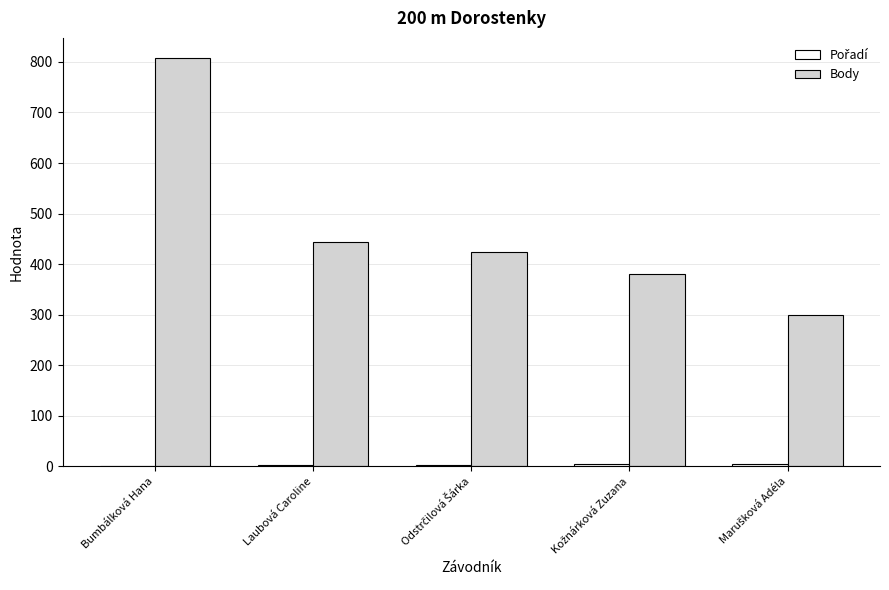

What is the highest value of the Body series?

807